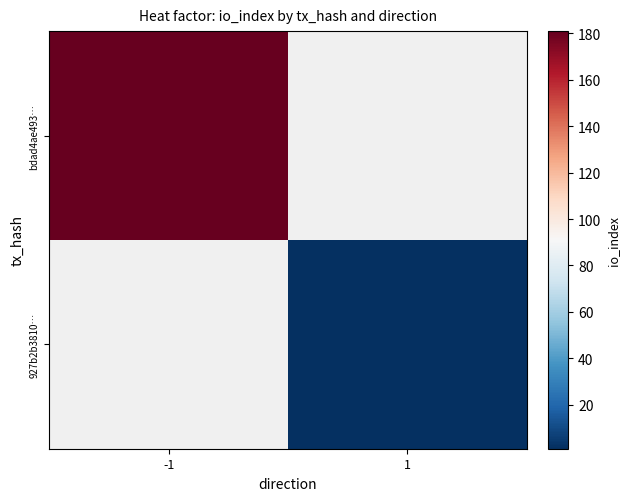

List the series in order of their overall mean, lowest first.

bdad4ae493…, 927b2b3810…